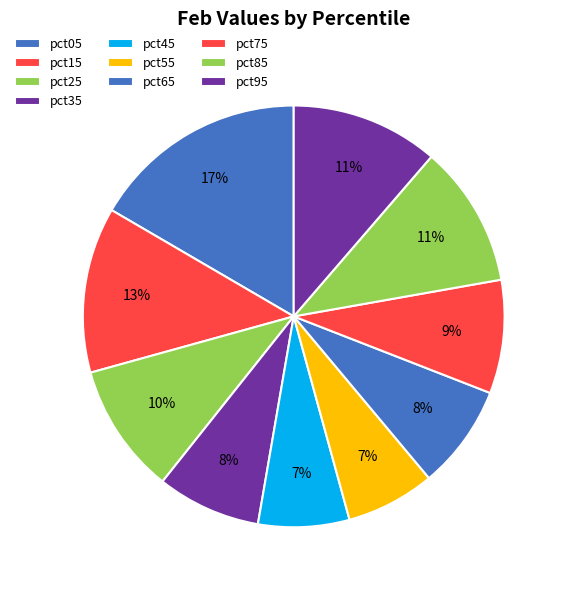

How much of the chart is everything except pct05?

83.4%